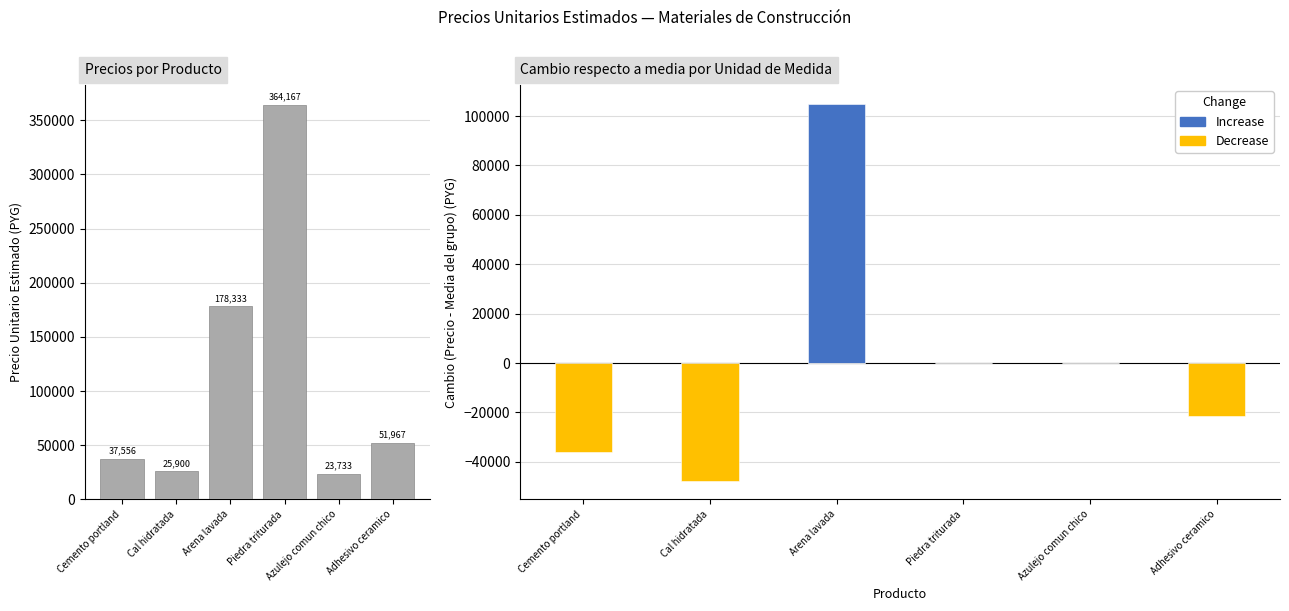

List the series in order of their peak value, highest first.

precio_unitario_estimado, Increase, Decrease